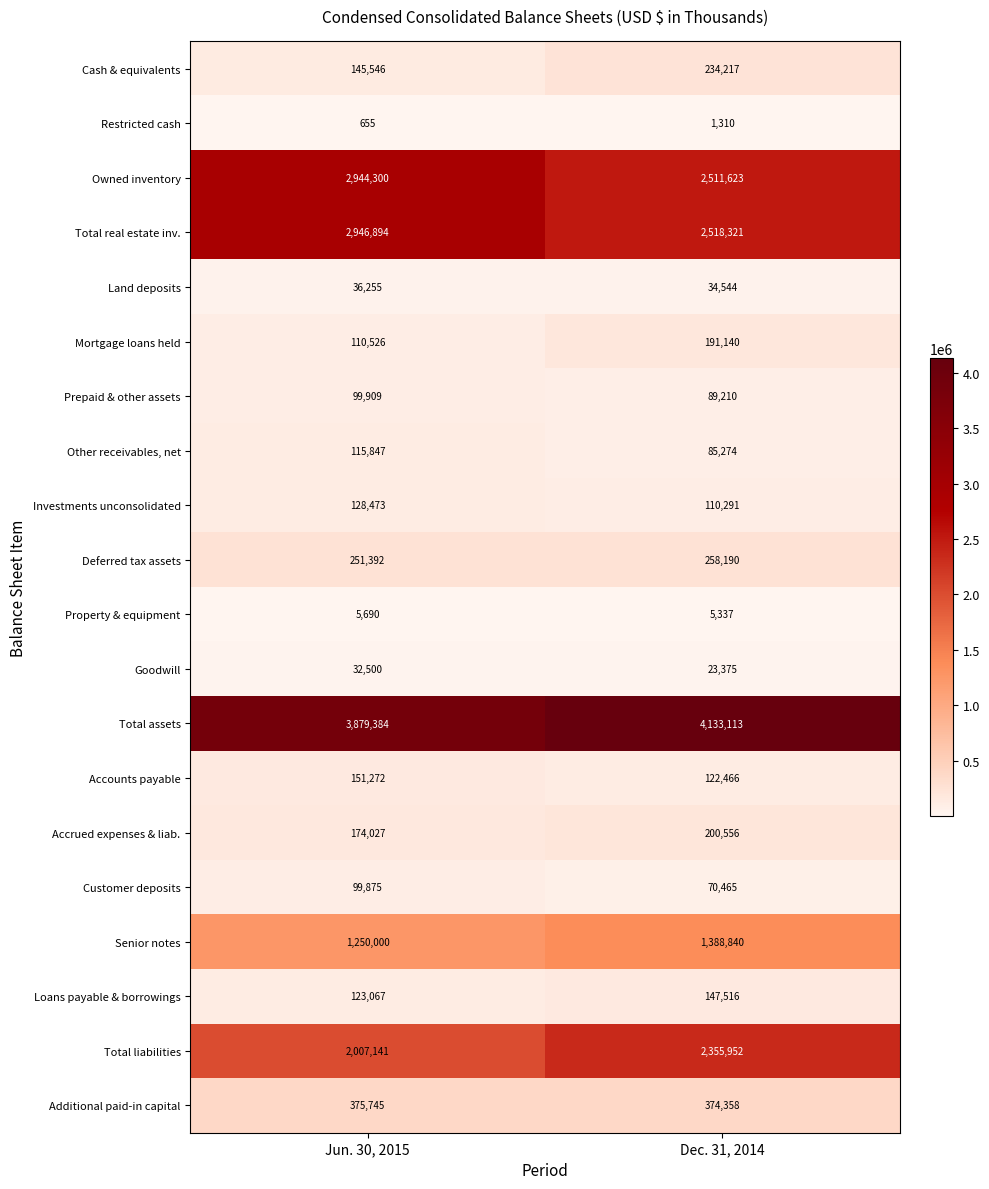

At which category is the sum across all series the highest?

Jun. 30, 2015